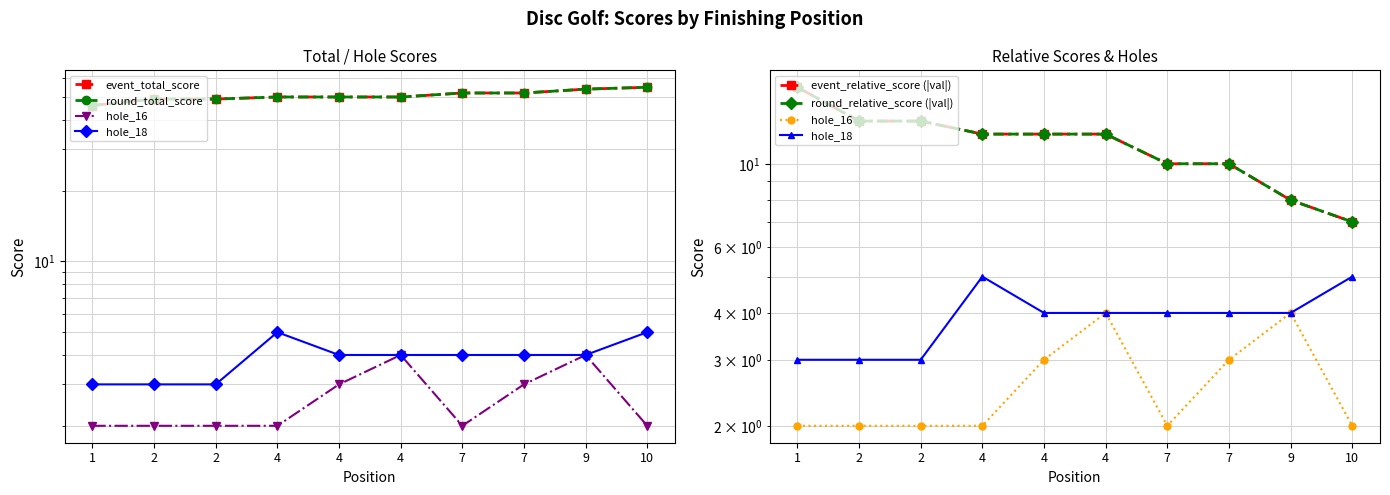

True or false: event_total_score has more than 2 points higher than both neighbors.

False